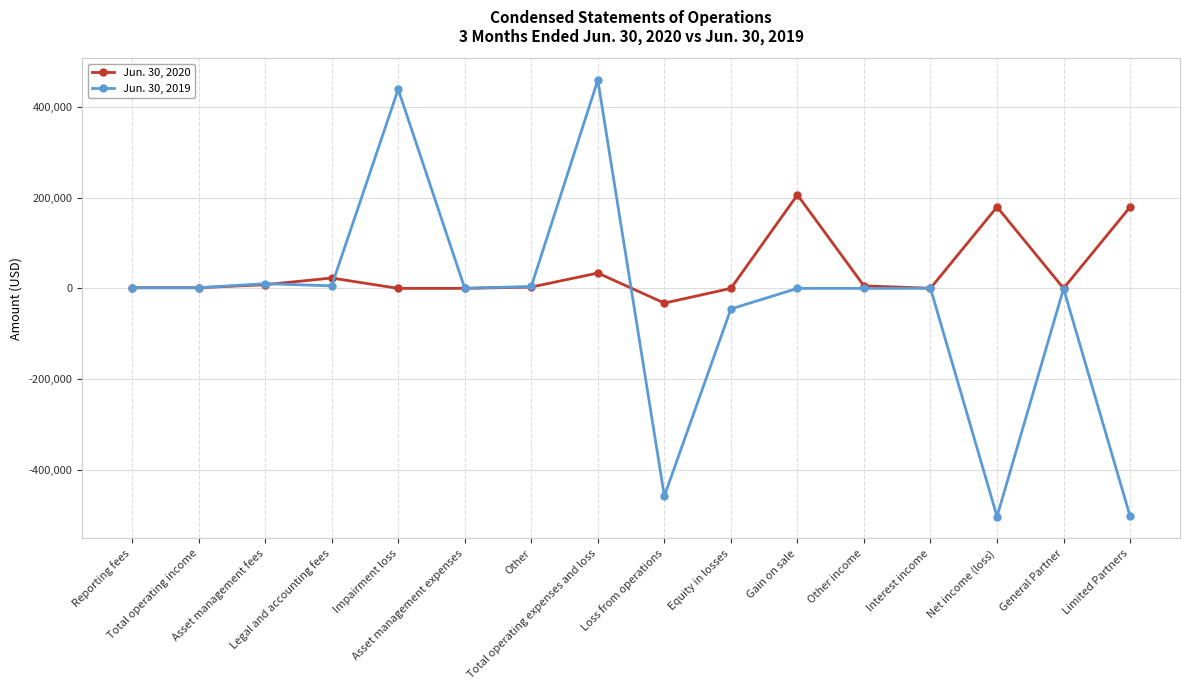

True or false: Jun. 30, 2019 has more than 0 interior local peaks.

True